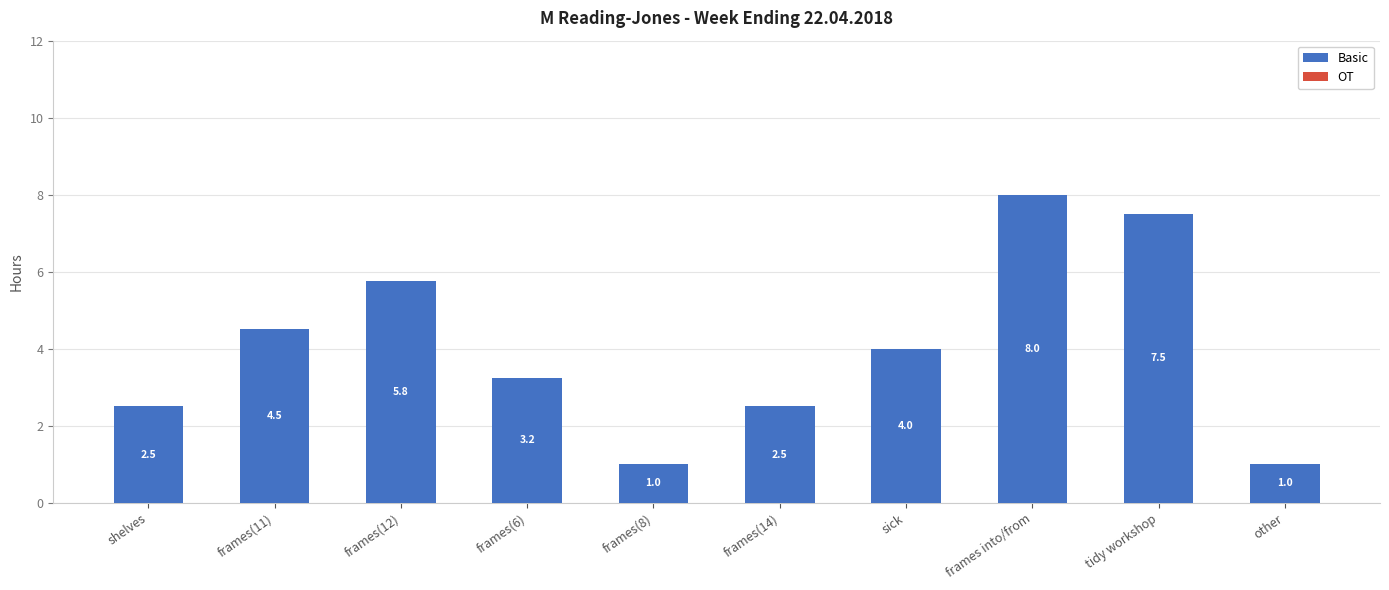

The value at frames(12) is 5.8. True or false?

True